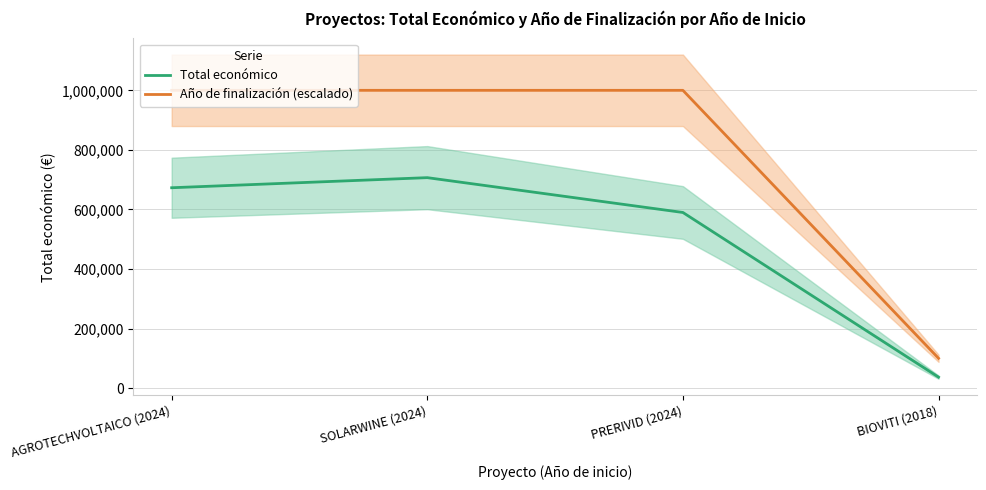

Reading left to right, list all the values displayed in this chart.

Total económico: 672807	706697	589731	36647
Año de finalización (escalado): 1000000	1000000	1000000	100000